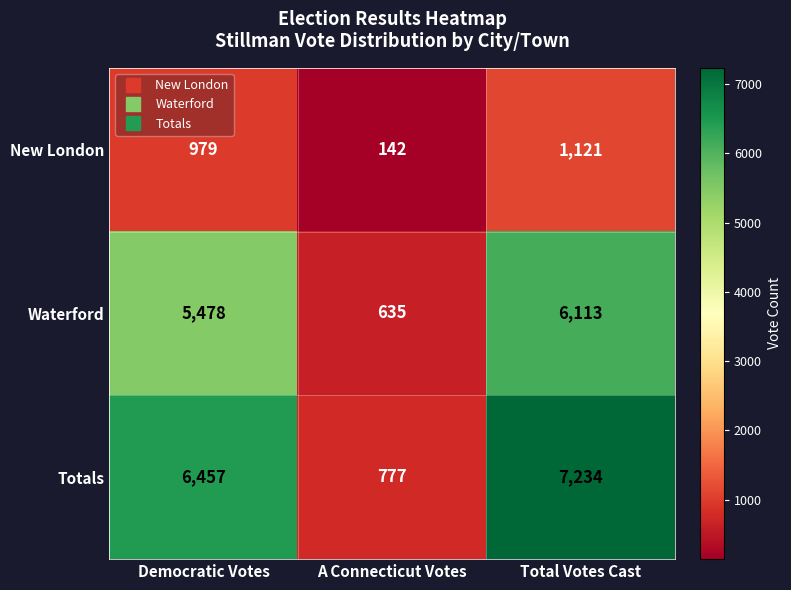

What is the spread (max minus min) of values at Total Votes Cast?

6113